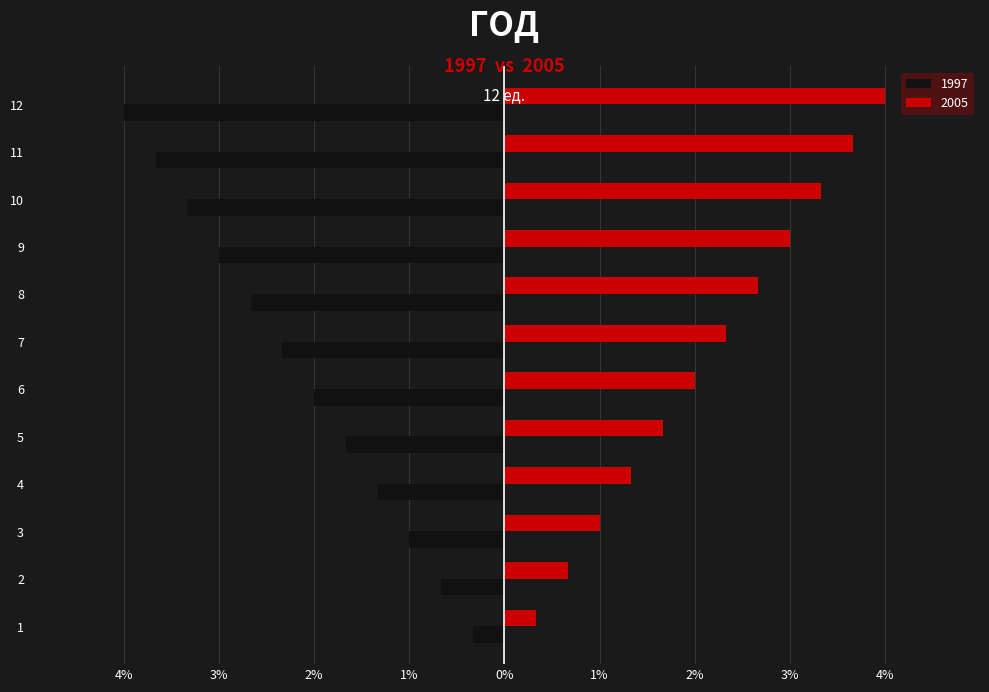

What is the spread (max minus min) of values at 9?

6.0